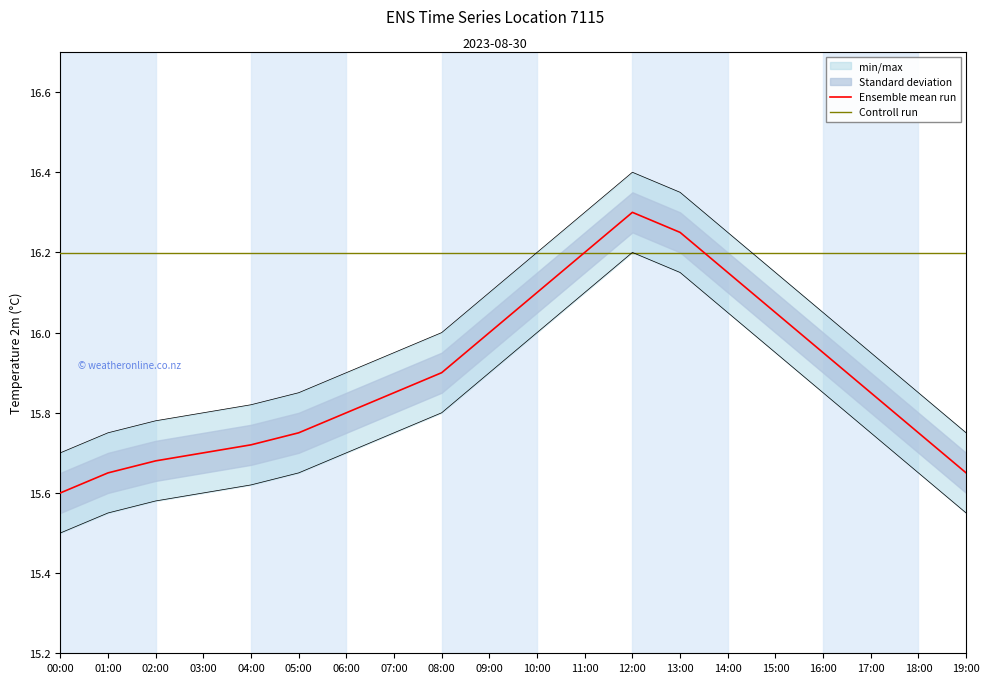

In Ensemble mean run, how many points are higher than both neighbors (excluding endpoints)?

1